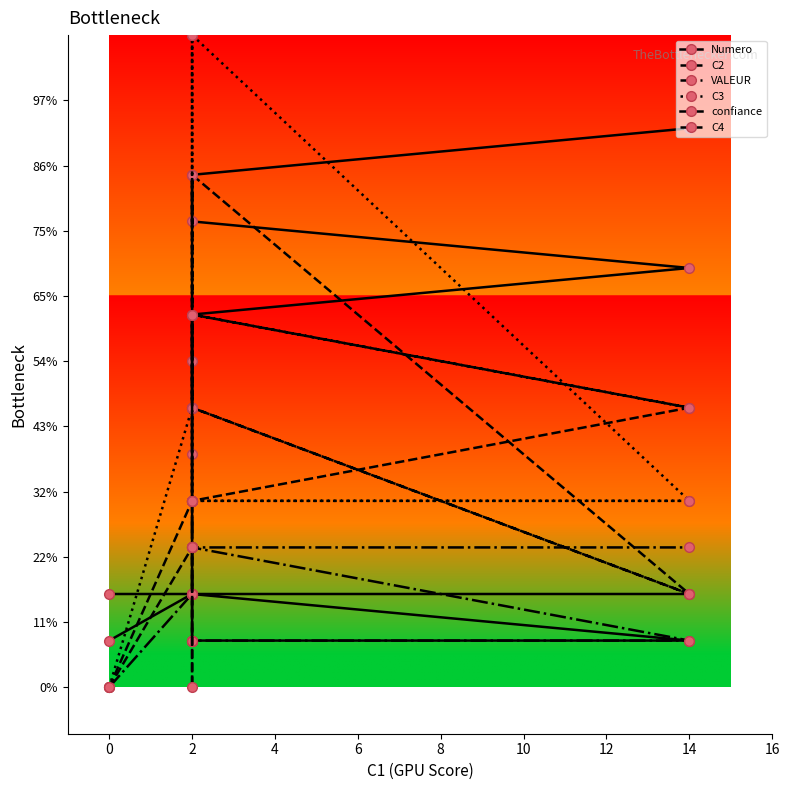

Does the chart display data point markers on the line(s)?

Yes